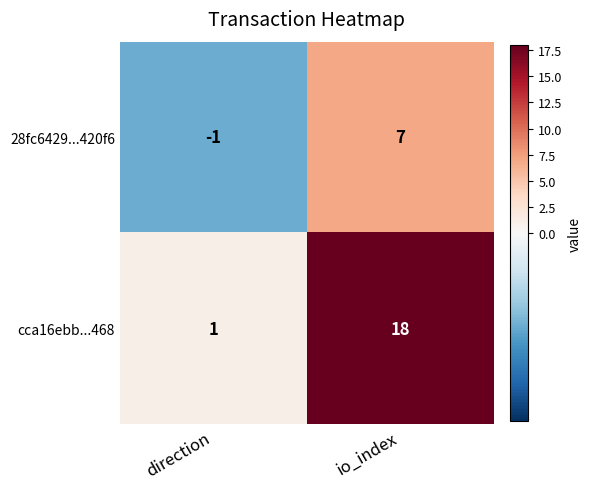

Rank the series at direction from highest to lowest value.

cca16ebb...468, 28fc6429...420f6